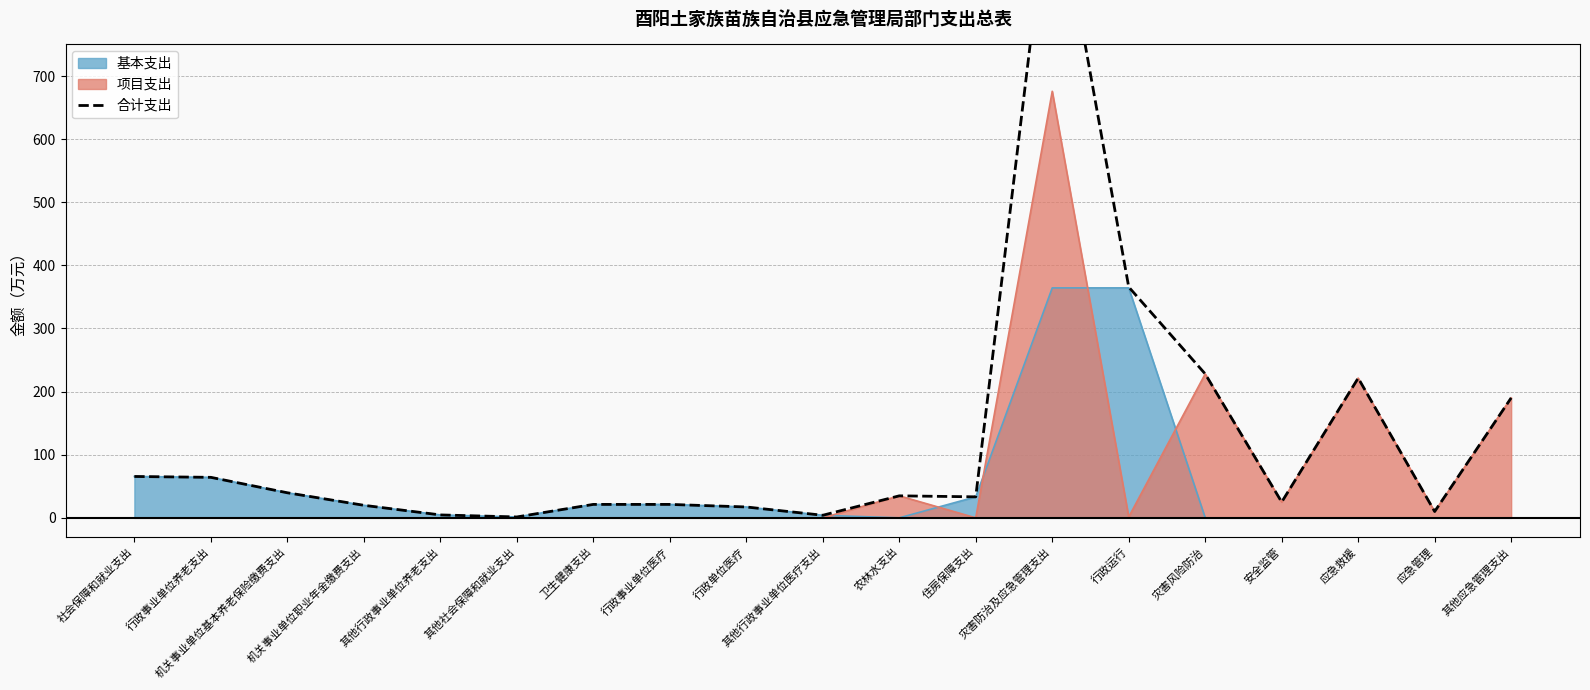

What is the value of the 4th point from the left?

19.9